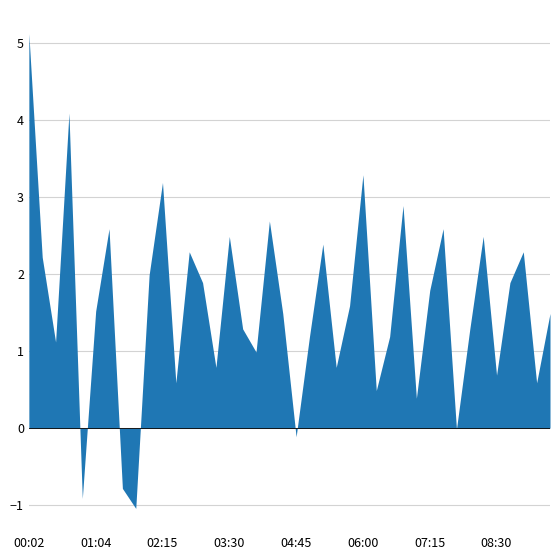

At which category does the chart reach its peak across all series?

00:02